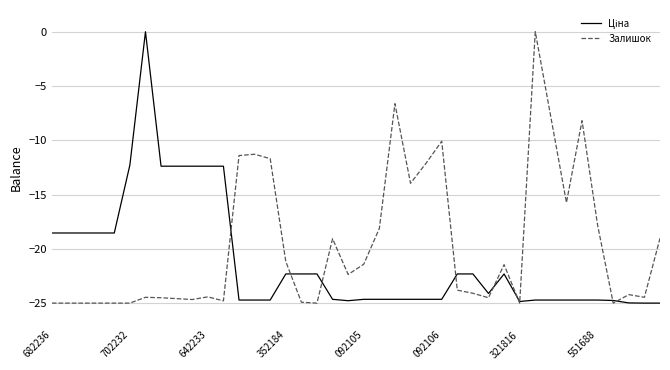

Which series has the largest total across all categories?

Залишок